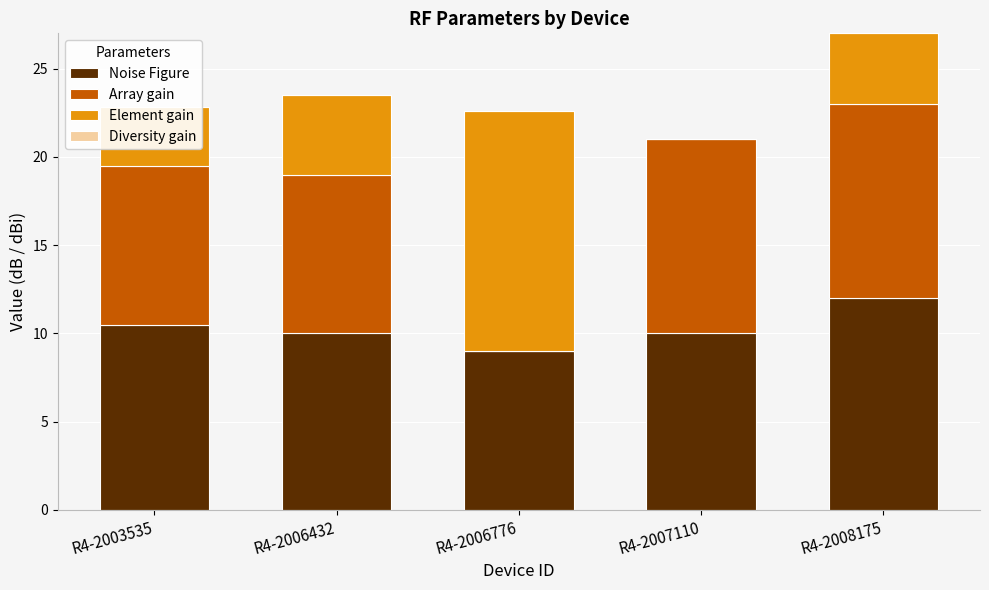

Which category has the highest value in the Noise Figure series?

R4-2008175